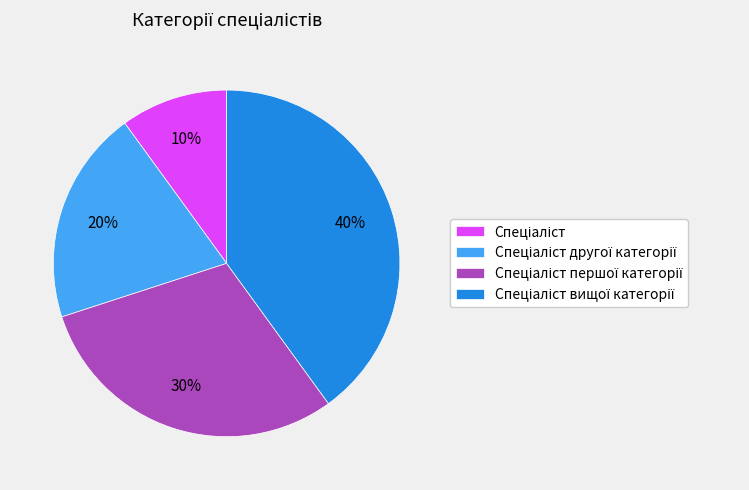

To the nearest percent, what is the difference between the largest and smallest slice percentages?

30%